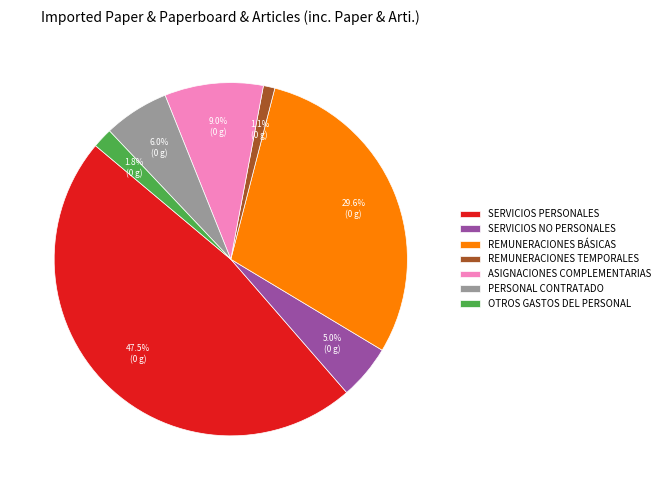

To the nearest percent, what is the combined percentage of REMUNERACIONES BÁSICAS and SERVICIOS NO PERSONALES?

35%